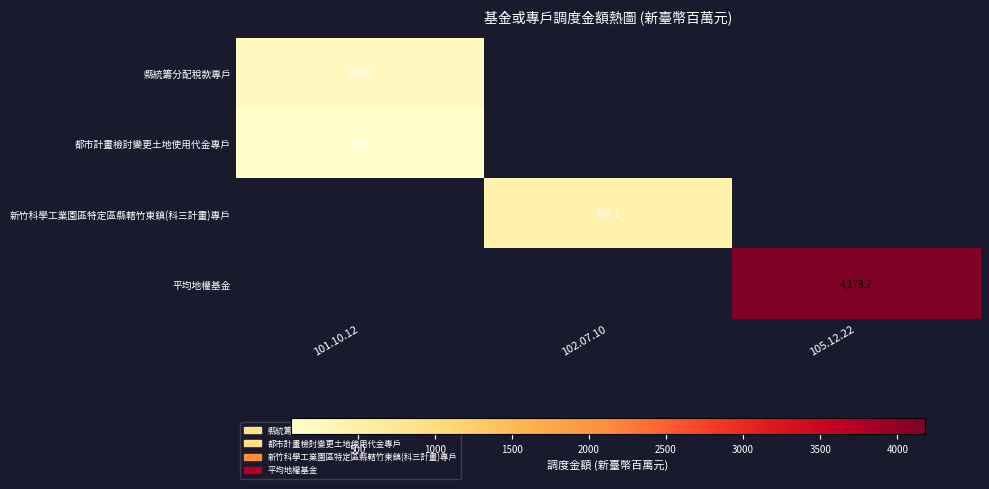

The 縣統籌分配稅款專戶 series shows 356.4 at 101.10.12. True or false?

False